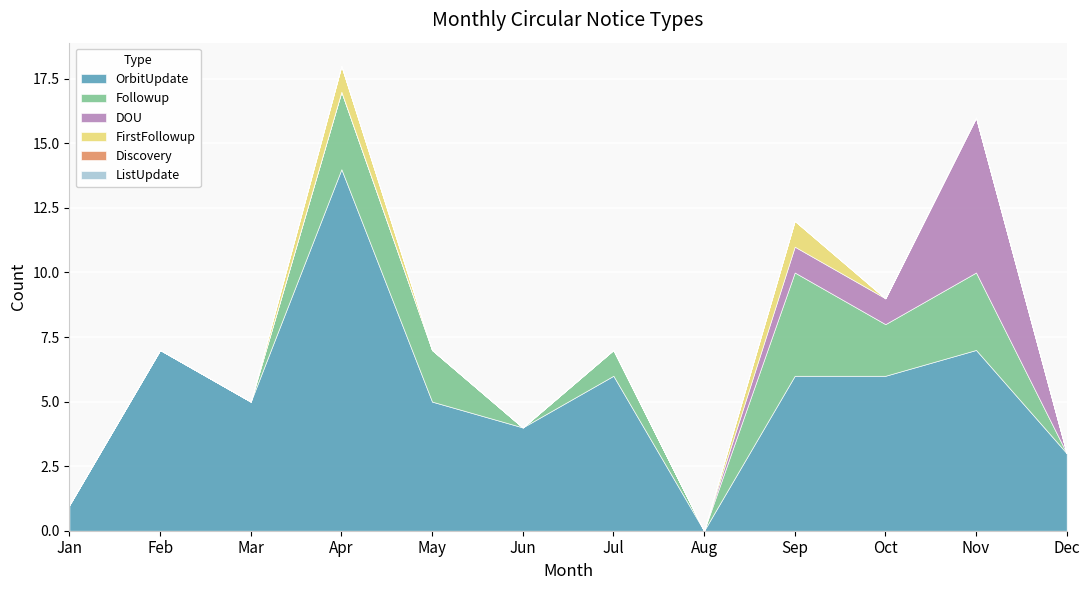

Is the value of Discovery at Jan greater than the value of Followup at Feb?

No